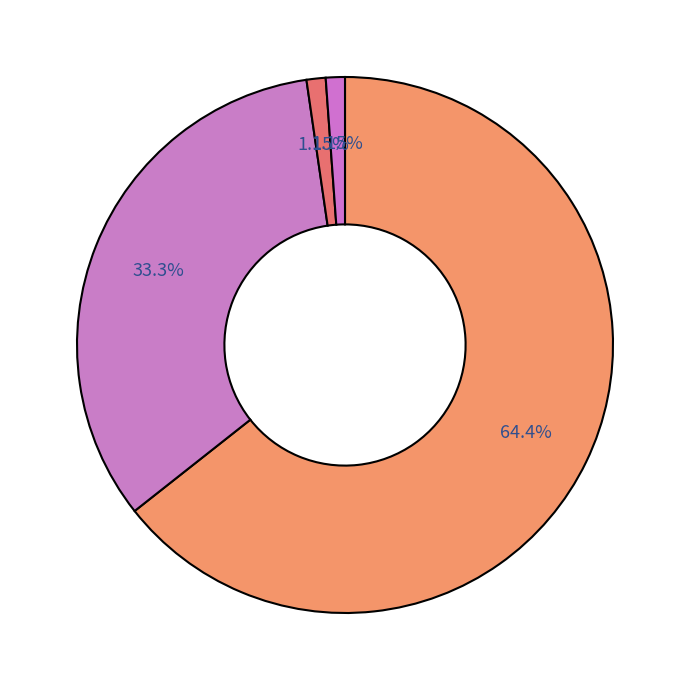

How many slices are in this pie chart?

4